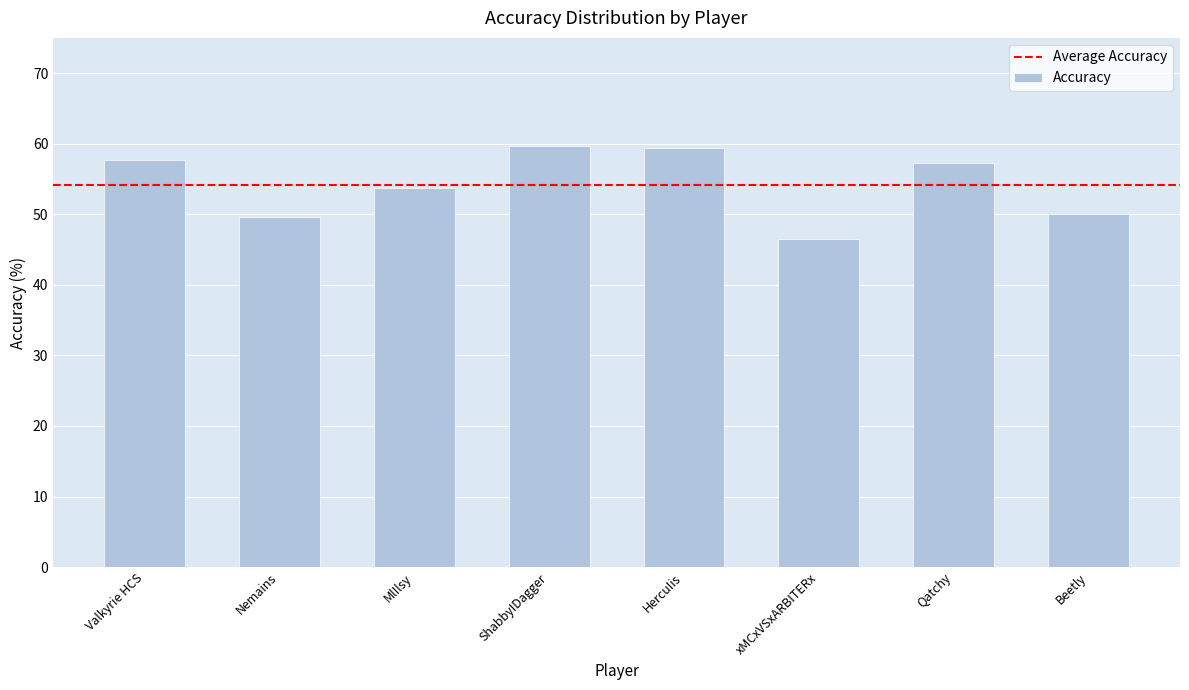

The value at Nemains is 49.6. True or false?

True